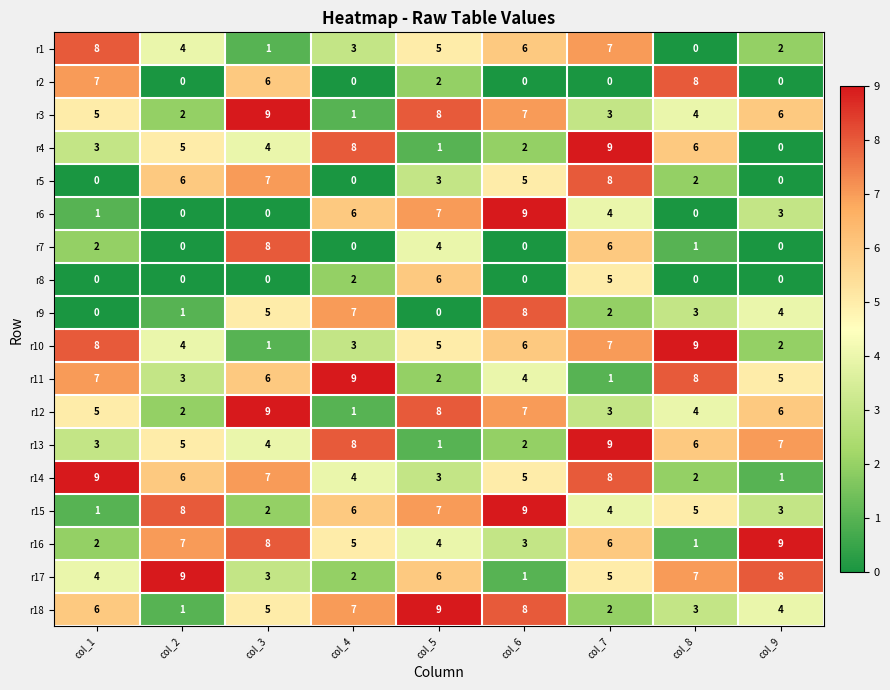

What is the difference between the r6 values at col_3 and col_4?

6